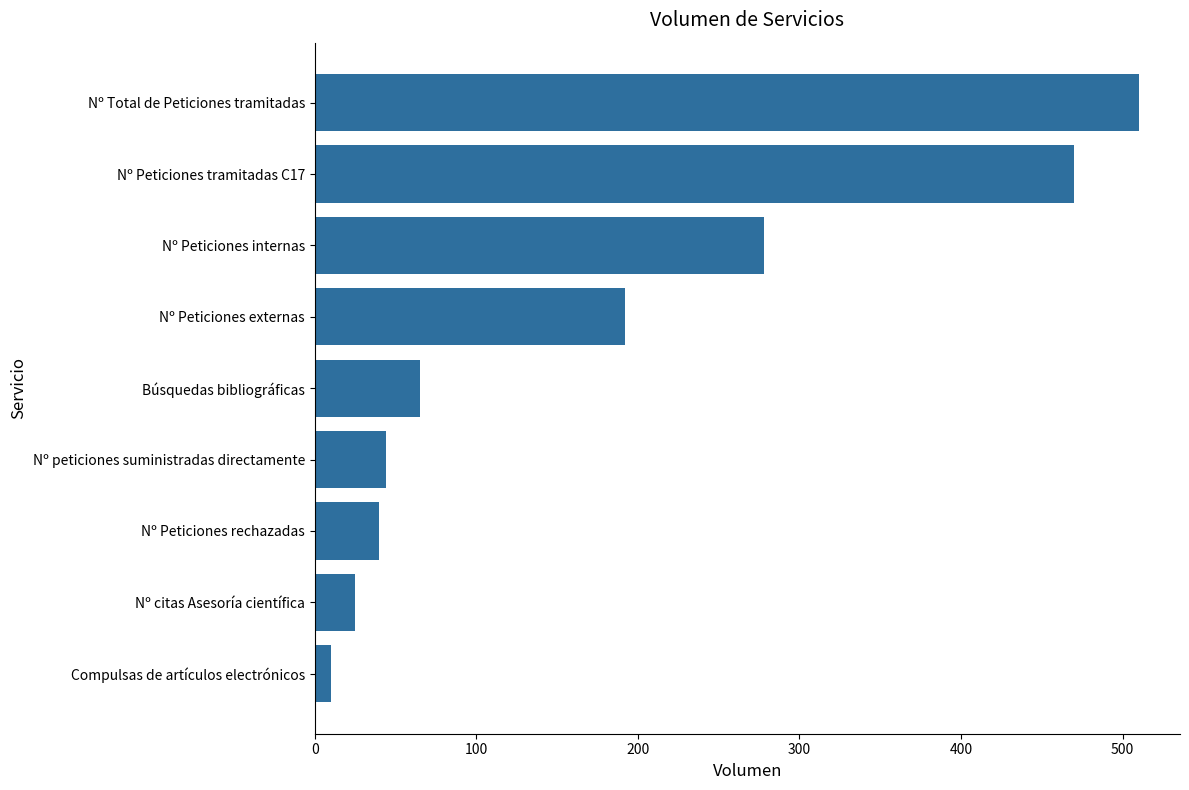

What is the difference between the second highest and minimum values?

460